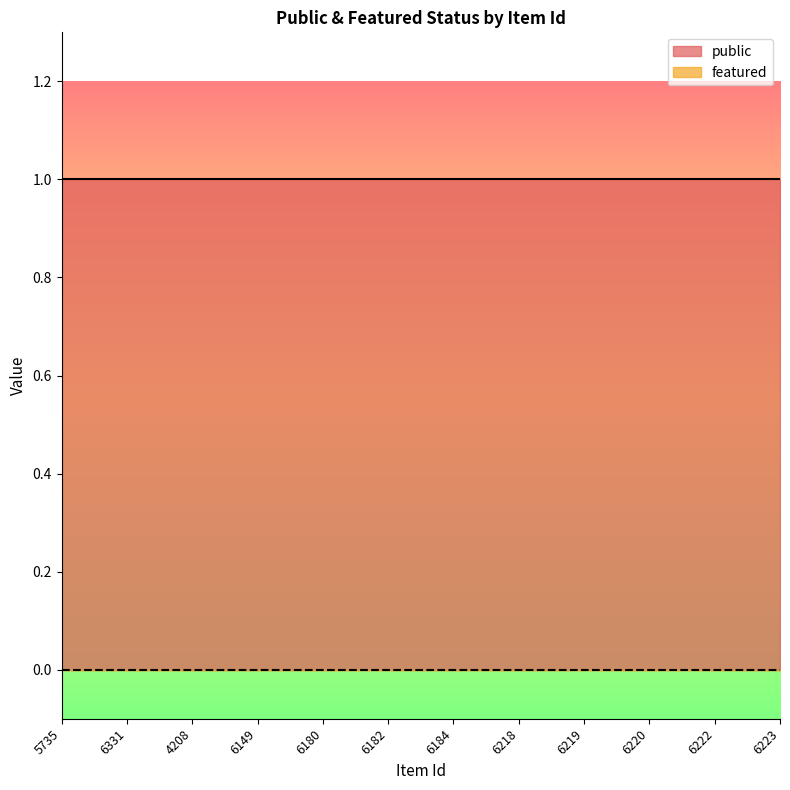

At which category does the chart reach its peak across all series?

5735